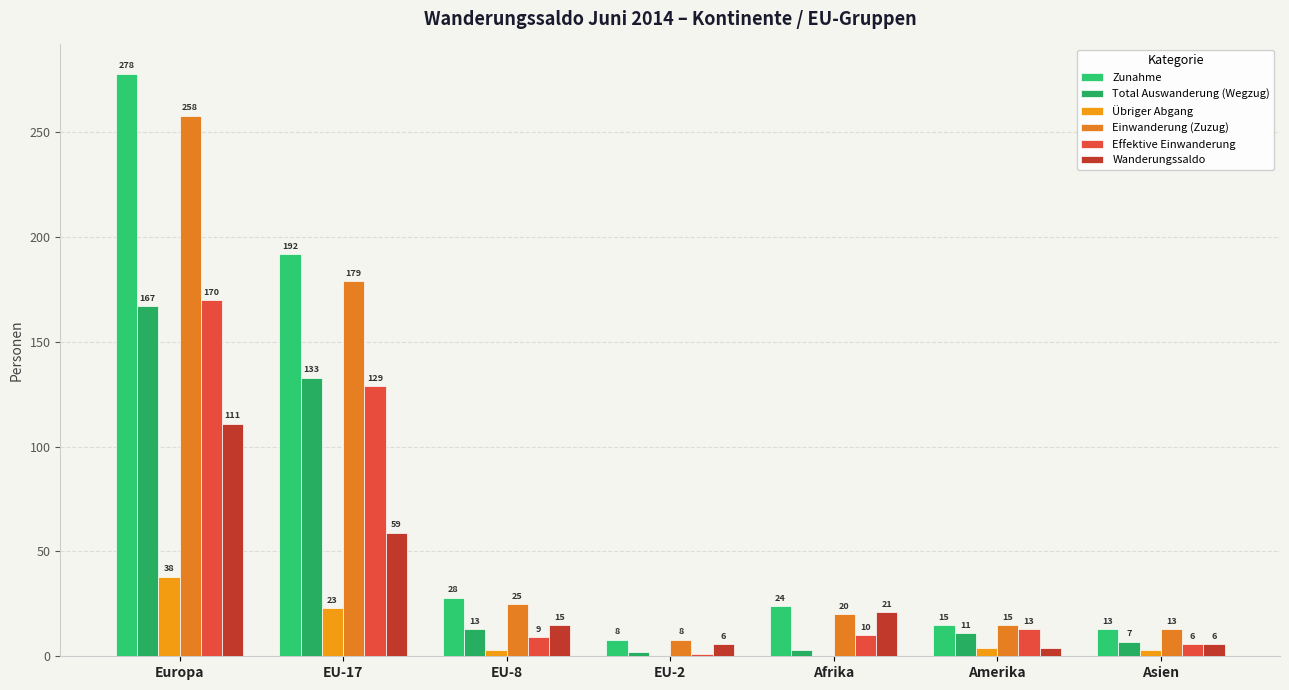

True or false: Total Auswanderung (Wegzug) has a value of 5 at Afrika.

False